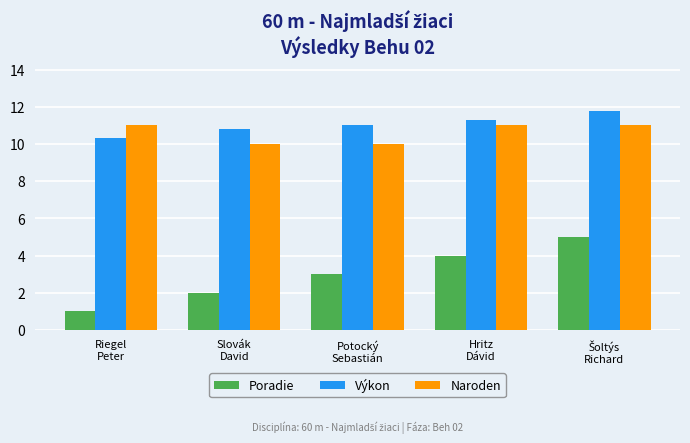

What is the label of the 4th bar from the right?

Slovák
David